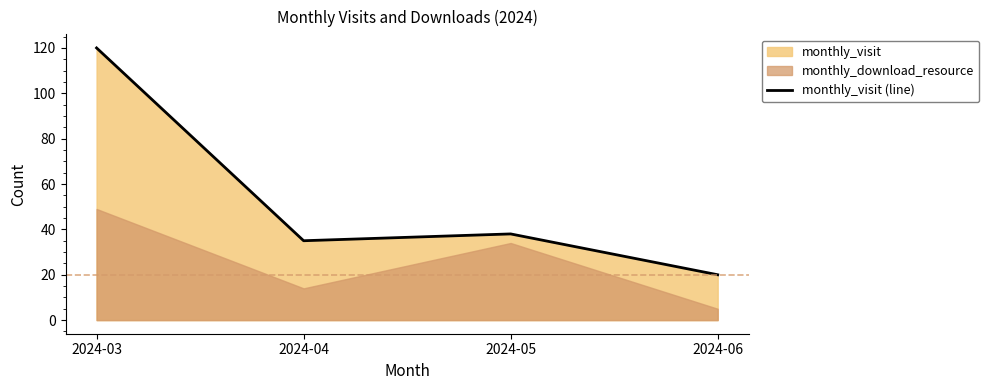

True or false: there are more than 1 points higher than both neighbors.

False